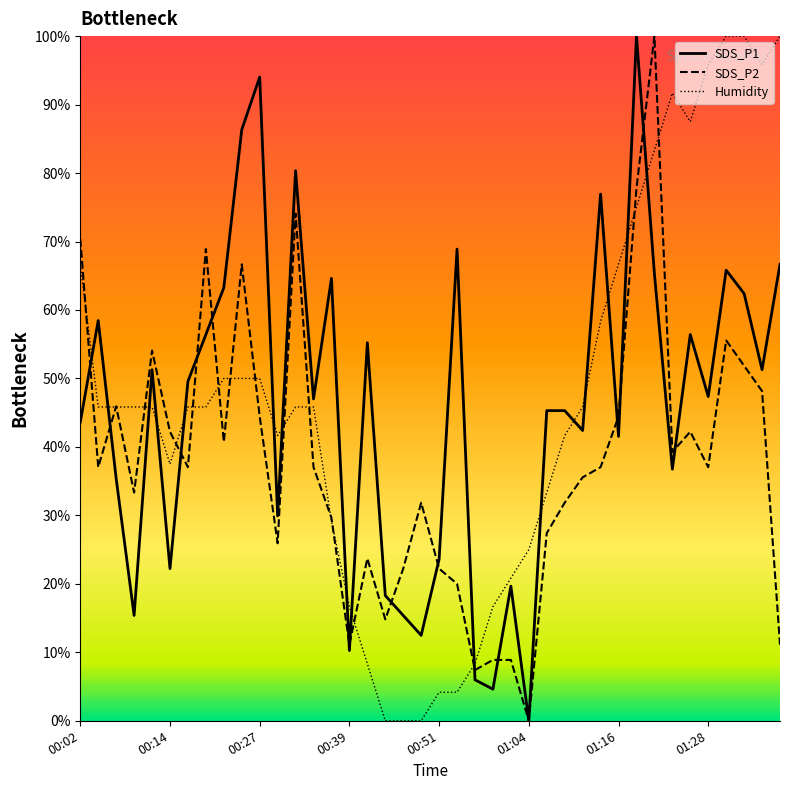

What is the greatest value displayed?

100.0